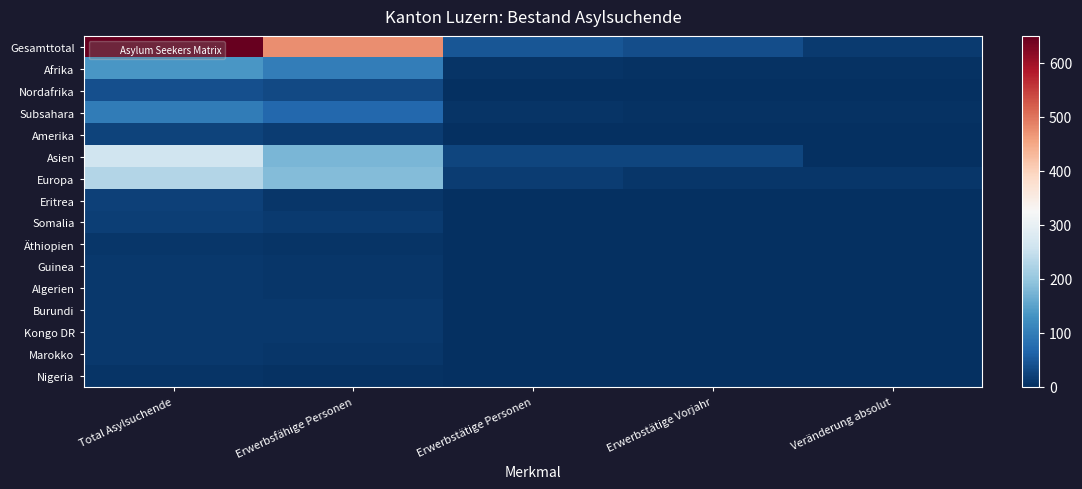

Reading left to right, extract all data points from this chart.

Gesamttotal: Total Asylsuchende=650	Erwerbsfähige Personen=477	Erwerbstätige Personen=47	Erwerbstätige Vorjahr=35	Veränderung absolut=12
Afrika: Total Asylsuchende=136	Erwerbsfähige Personen=100	Erwerbstätige Personen=5	Erwerbstätige Vorjahr=2	Veränderung absolut=3
Nordafrika: Total Asylsuchende=38	Erwerbsfähige Personen=31	Erwerbstätige Personen=0	Erwerbstätige Vorjahr=0	Veränderung absolut=0
Subsahara: Total Asylsuchende=97	Erwerbsfähige Personen=68	Erwerbstätige Personen=5	Erwerbstätige Vorjahr=2	Veränderung absolut=3
Amerika: Total Asylsuchende=22	Erwerbsfähige Personen=15	Erwerbstätige Personen=1	Erwerbstätige Vorjahr=0	Veränderung absolut=1
Asien: Total Asylsuchende=259	Erwerbsfähige Personen=175	Erwerbstätige Personen=25	Erwerbstätige Vorjahr=26	Veränderung absolut=-1
Europa: Total Asylsuchende=230	Erwerbsfähige Personen=184	Erwerbstätige Personen=16	Erwerbstätige Vorjahr=7	Veränderung absolut=9
Eritrea: Total Asylsuchende=20	Erwerbsfähige Personen=9	Erwerbstätige Personen=0	Erwerbstätige Vorjahr=0	Veränderung absolut=0
Somalia: Total Asylsuchende=17	Erwerbsfähige Personen=14	Erwerbstätige Personen=1	Erwerbstätige Vorjahr=0	Veränderung absolut=1
Äthiopien: Total Asylsuchende=8	Erwerbsfähige Personen=6	Erwerbstätige Personen=1	Erwerbstätige Vorjahr=0	Veränderung absolut=1
Guinea: Total Asylsuchende=10	Erwerbsfähige Personen=8	Erwerbstätige Personen=0	Erwerbstätige Vorjahr=0	Veränderung absolut=0
Algerien: Total Asylsuchende=11	Erwerbsfähige Personen=9	Erwerbstätige Personen=0	Erwerbstätige Vorjahr=0	Veränderung absolut=0
Burundi: Total Asylsuchende=11	Erwerbsfähige Personen=10	Erwerbstätige Personen=0	Erwerbstätige Vorjahr=0	Veränderung absolut=0
Kongo DR: Total Asylsuchende=11	Erwerbsfähige Personen=10	Erwerbstätige Personen=0	Erwerbstätige Vorjahr=0	Veränderung absolut=0
Marokko: Total Asylsuchende=10	Erwerbsfähige Personen=8	Erwerbstätige Personen=0	Erwerbstätige Vorjahr=0	Veränderung absolut=0
Nigeria: Total Asylsuchende=5	Erwerbsfähige Personen=3	Erwerbstätige Personen=0	Erwerbstätige Vorjahr=0	Veränderung absolut=0